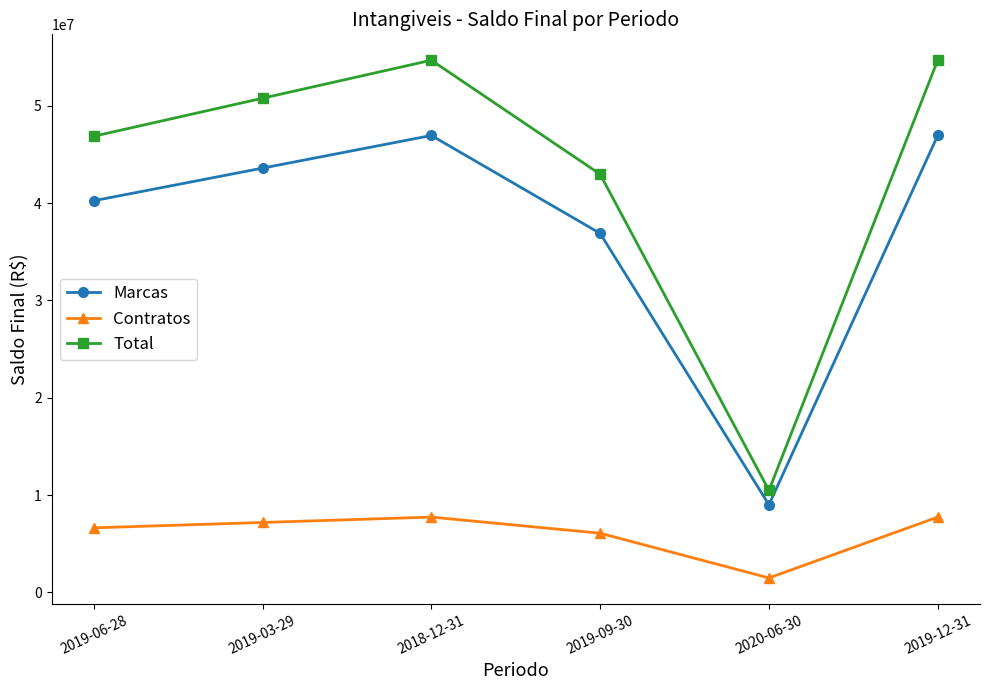

What is the total value across all series at 2018-12-31?

109344000.0